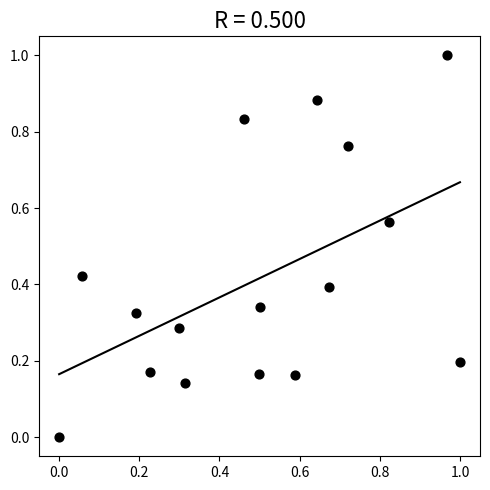

What is the range of Y values (max minus min)?

1.0